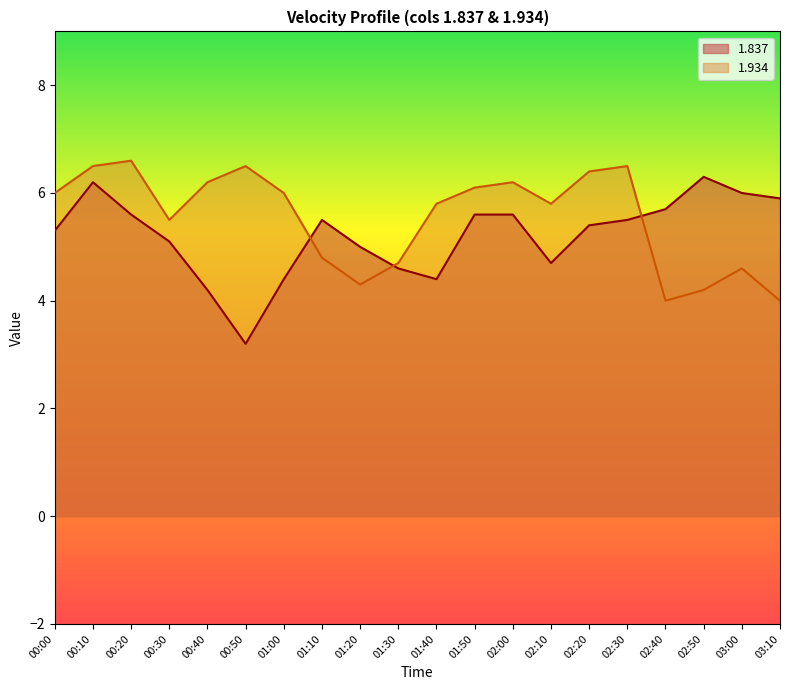

What is the total value across all series at 03:10?

9.9